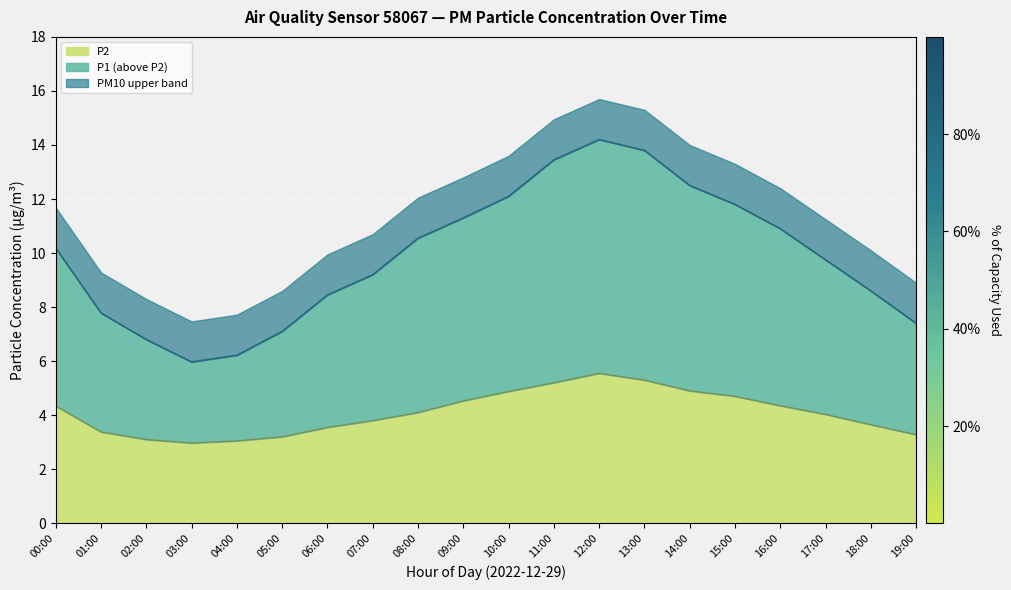

What is the spread (max minus min) of values at 15:00?

7.1